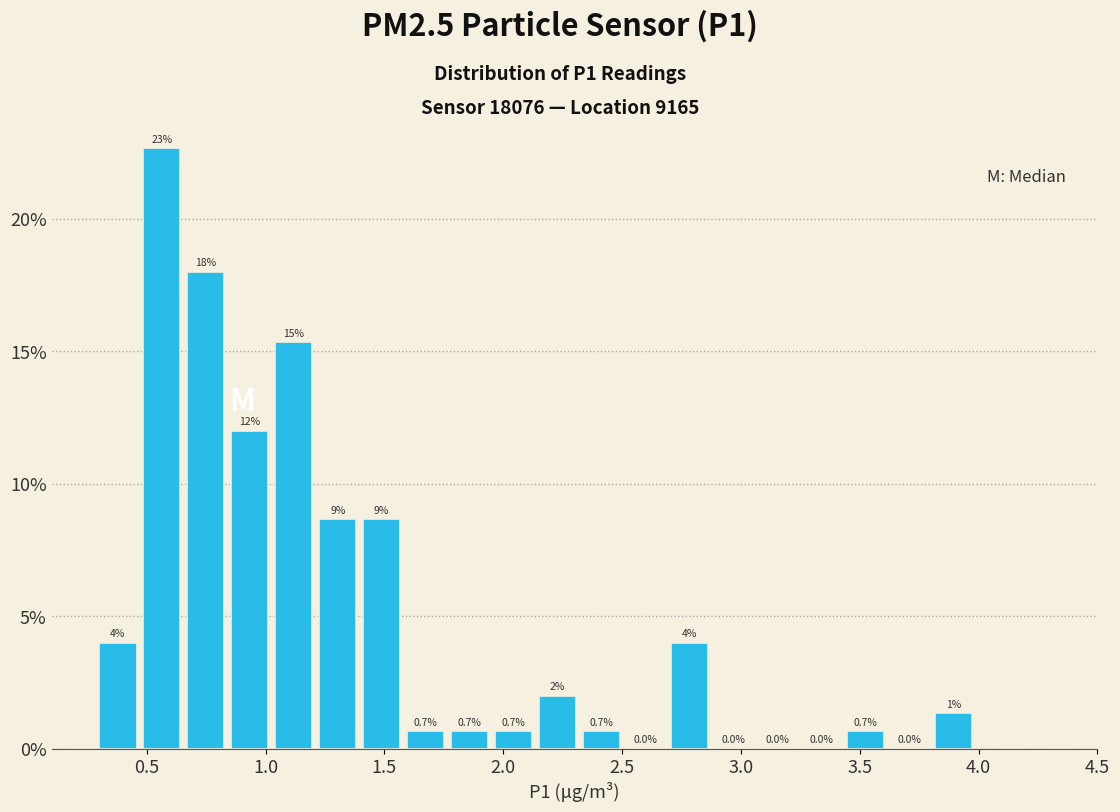

Around what value on the x-axis is the tallest bar? Give the approximate position of its centre, as read against the axis.

0.55